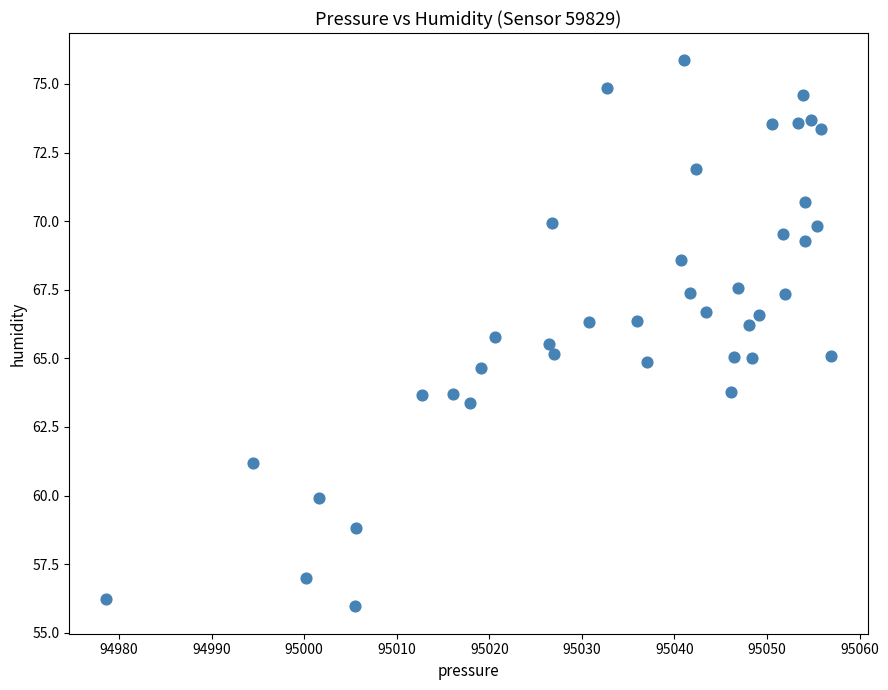

What is the range of X values (max minus min)?

78.4